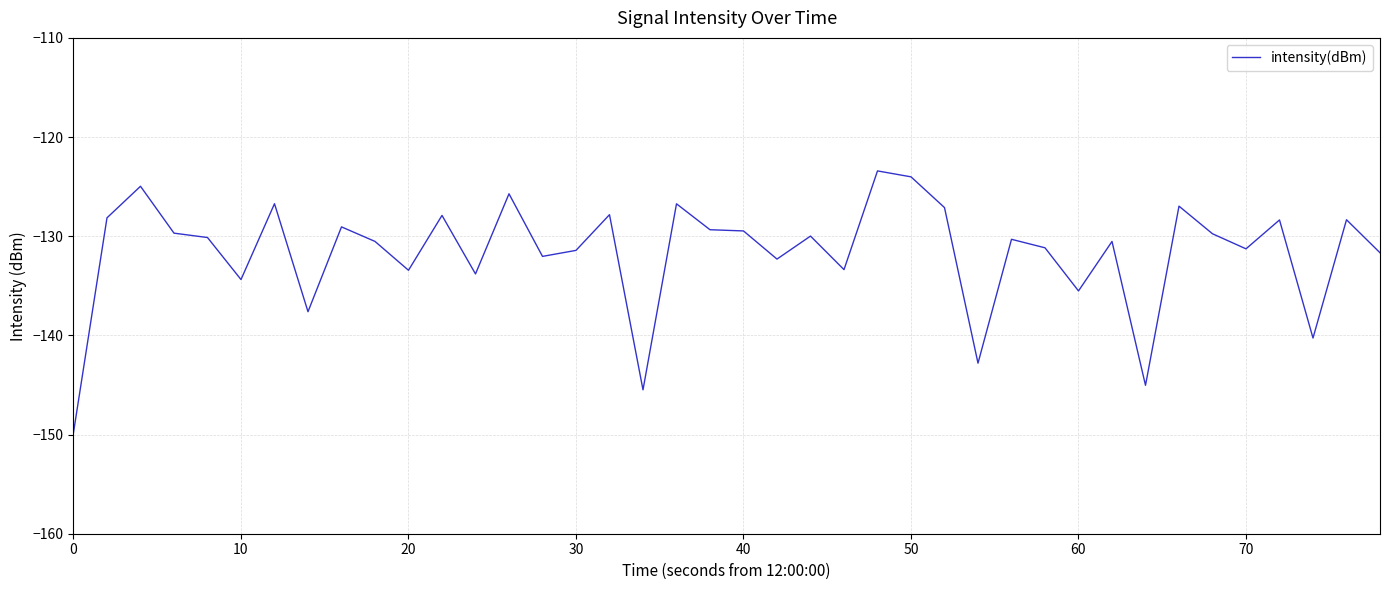

What is the average value?

-131.7